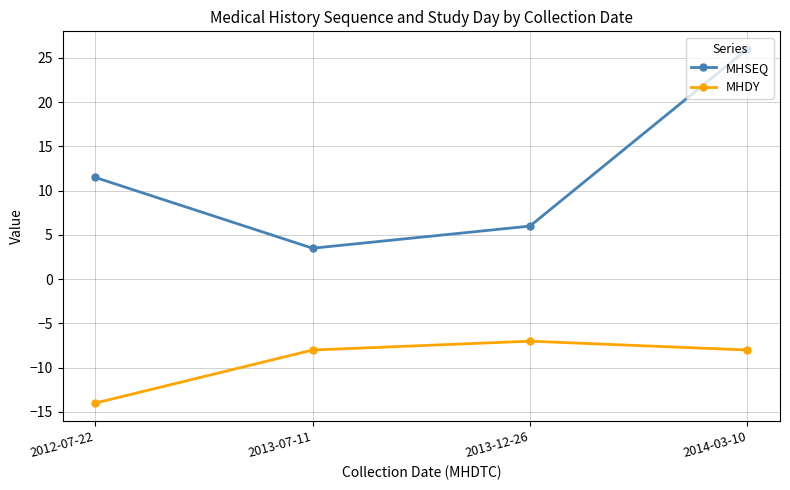

Does the chart display data point markers on the line(s)?

Yes